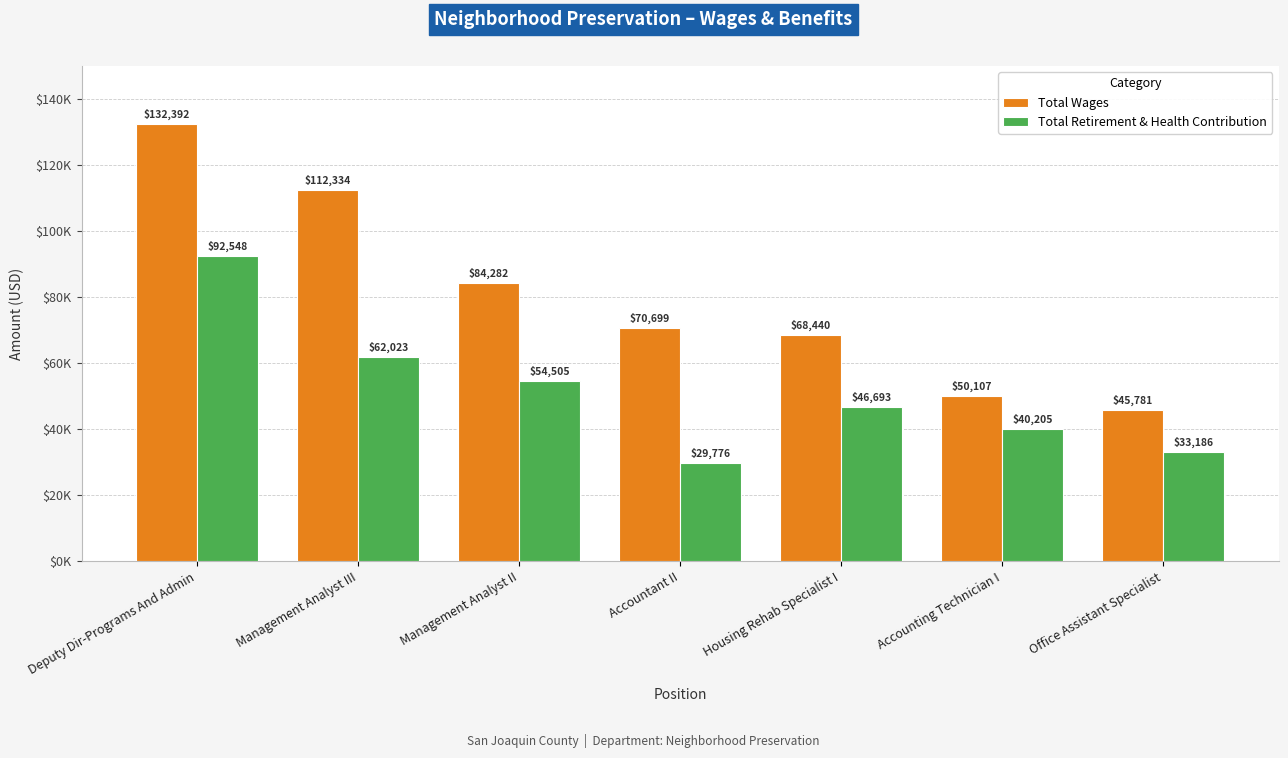

How many data points in Total Wages are less than 70699?

3